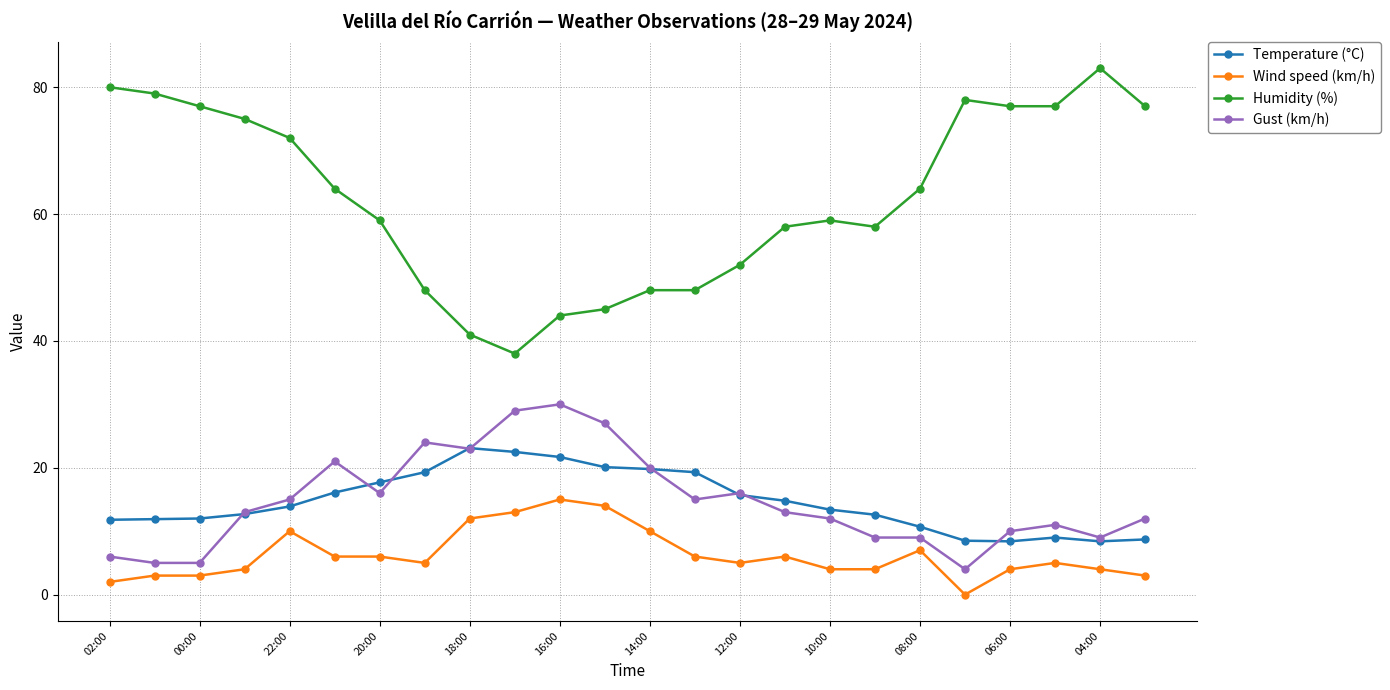

List the series in order of their peak value, highest first.

Humidity (%), Gust (km/h), Temperature (°C), Wind speed (km/h)